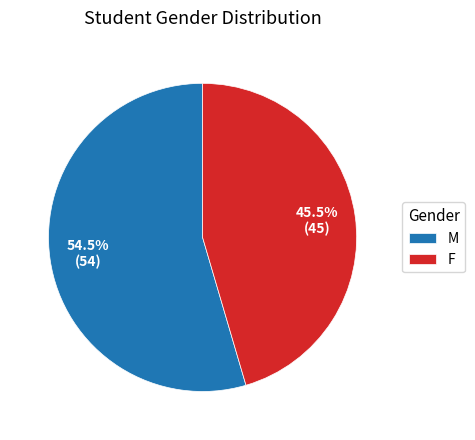

Combined, do M and F account for over 50%?

Yes